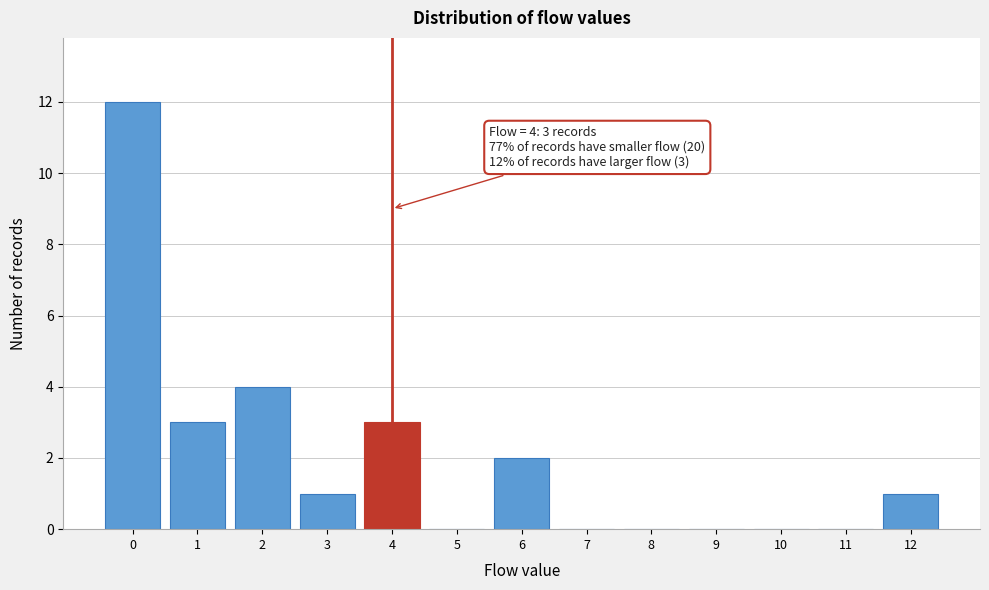

Which range on the x-axis has the tallest bar?

-0.5 to 0.5